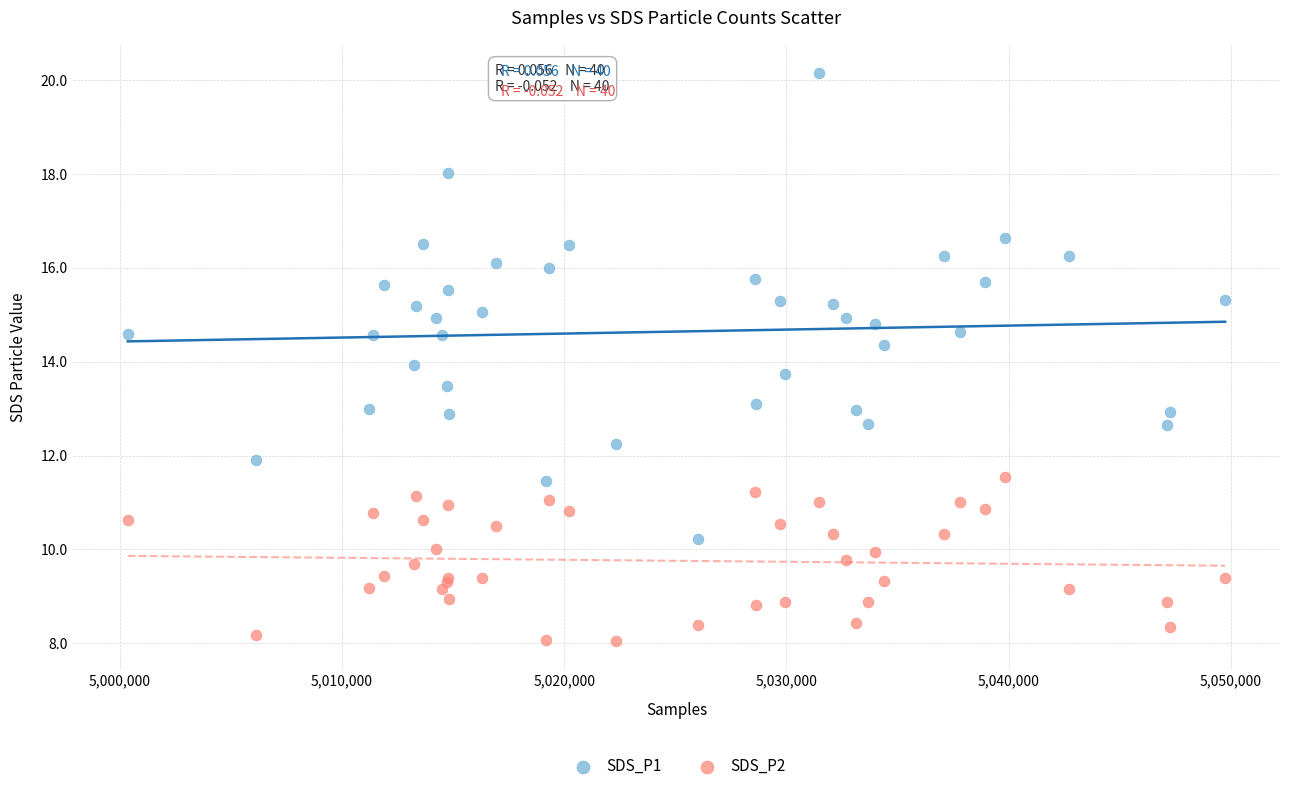

Which series reaches the maximum Y coordinate?

SDS_P1